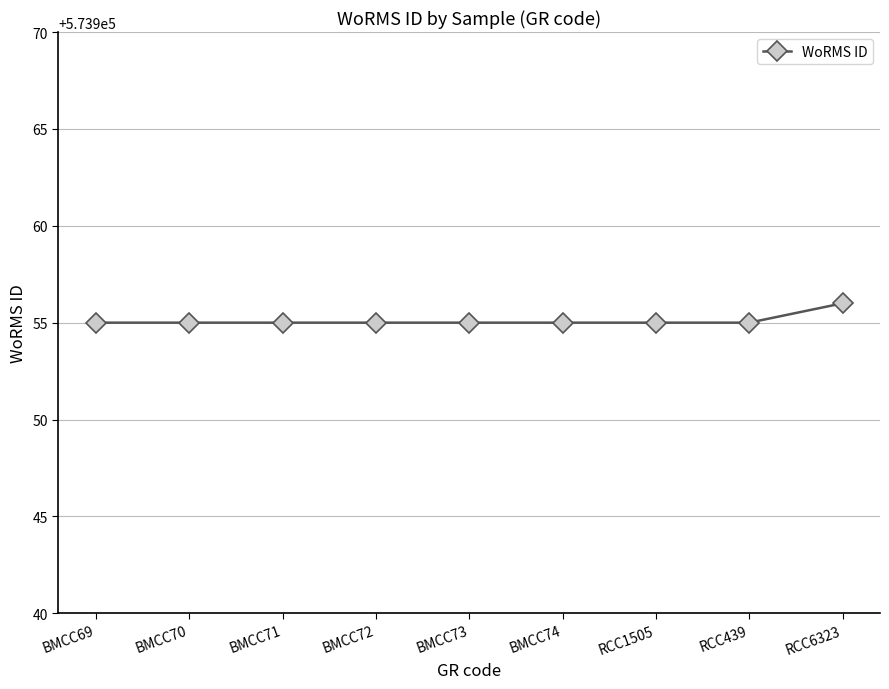

What is the change in value from BMCC72 to RCC6323?

+1